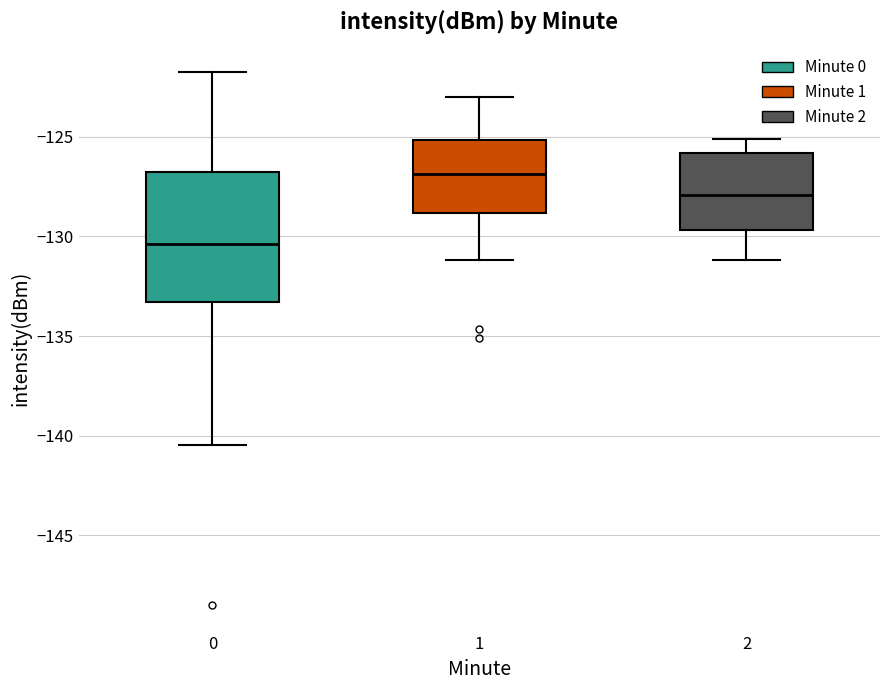

Reading left to right, transcribe this box plot: for each box, give where its median line is, the range the box spans, and where its two whiskers end, as read against the y-axis. The values are not printed on the chart, so give them approximately, as read against the axis.

0: median -130.5, box -133.5 to -127.0, whiskers -140.5 to -122.0
1: median -127.0, box -129.0 to -125.0, whiskers -131.0 to -123.0
2: median -128.0, box -129.5 to -126.0, whiskers -131.0 to -125.0